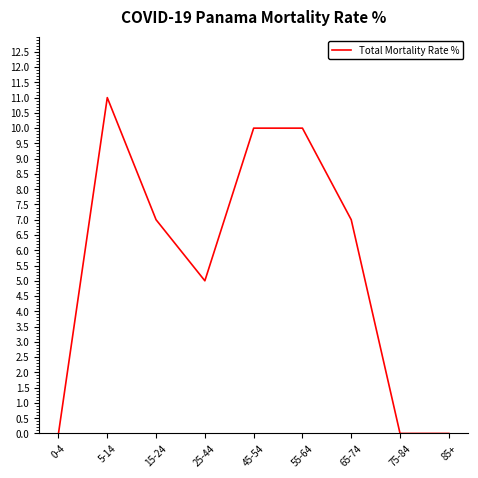

At which category does the data reach its first local valley?

25-44